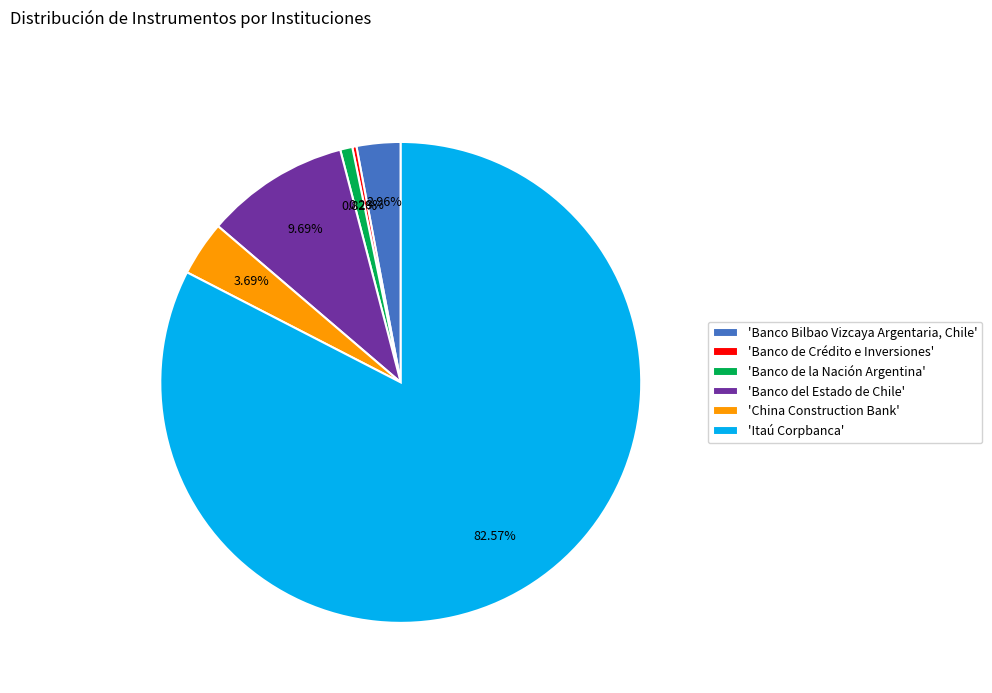

How many slices are in this pie chart?

6